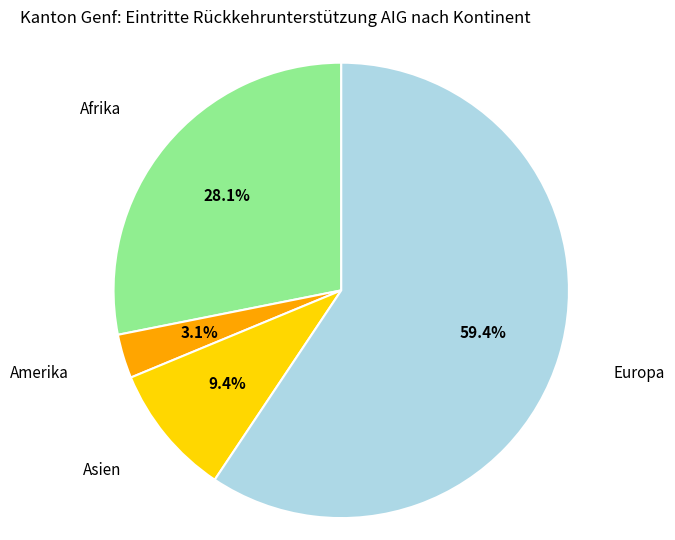

Is there a majority slice in this chart?

Yes